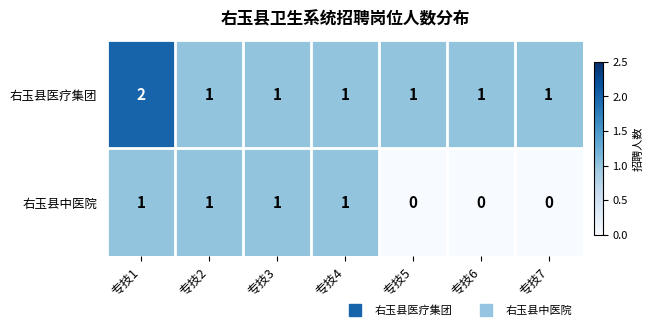

Reading right to left, list all the values displayed in this chart.

右玉县医疗集团: 1	1	1	1	1	1	2
右玉县中医院: 0	0	0	1	1	1	1